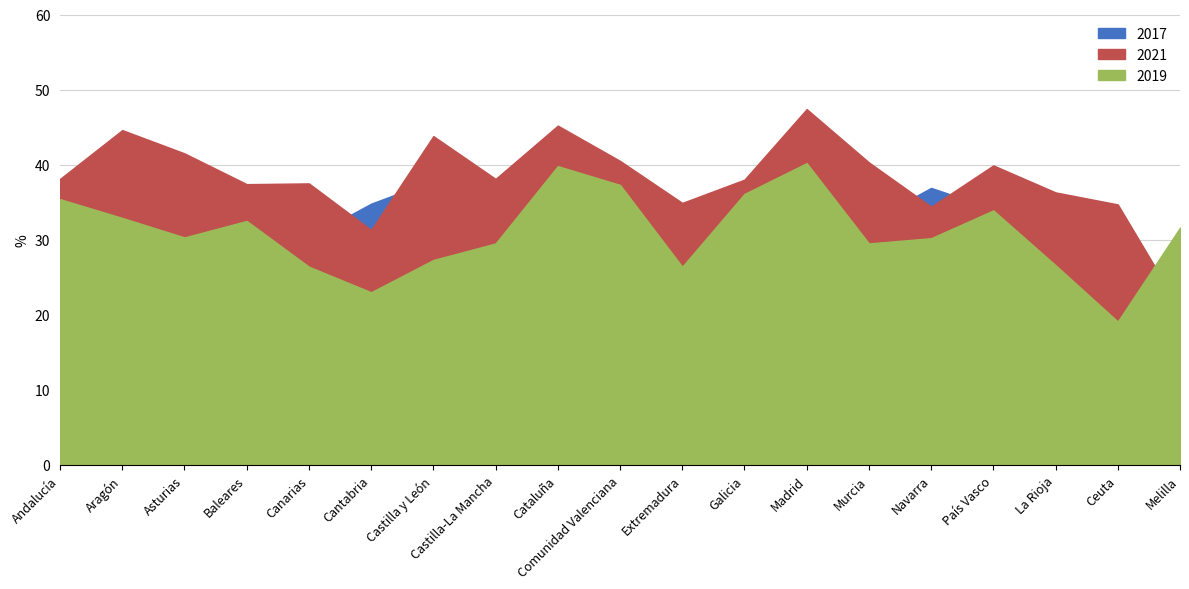

At which label is 2021 closest to 34?

Navarra